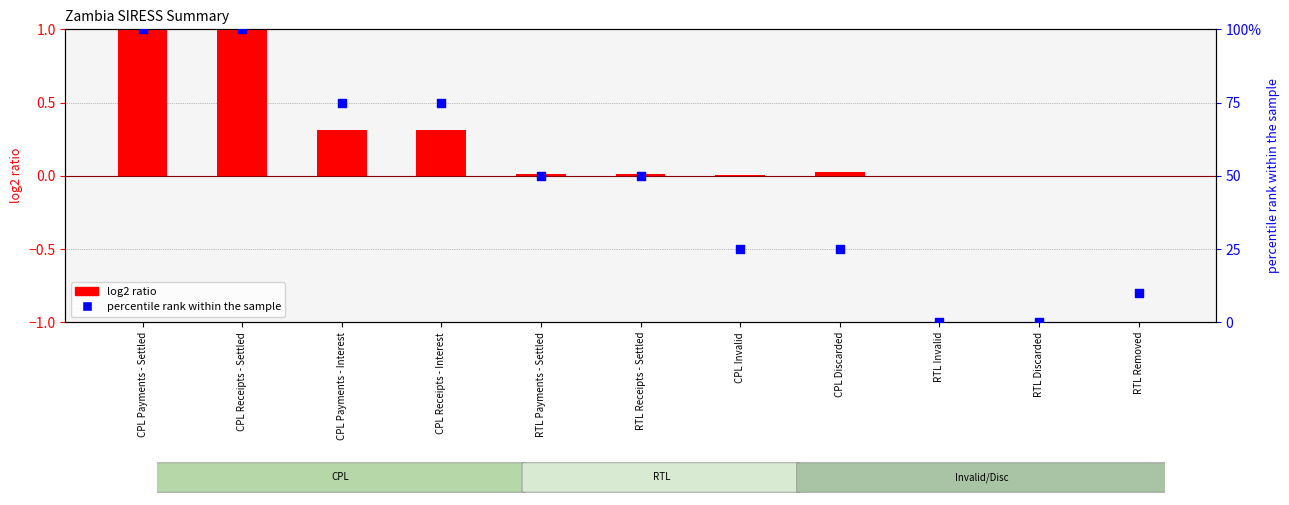

Is the value of log2 ratio at CPL Payments - Interest greater than the value of percentile rank within the sample at CPL Discarded?

No